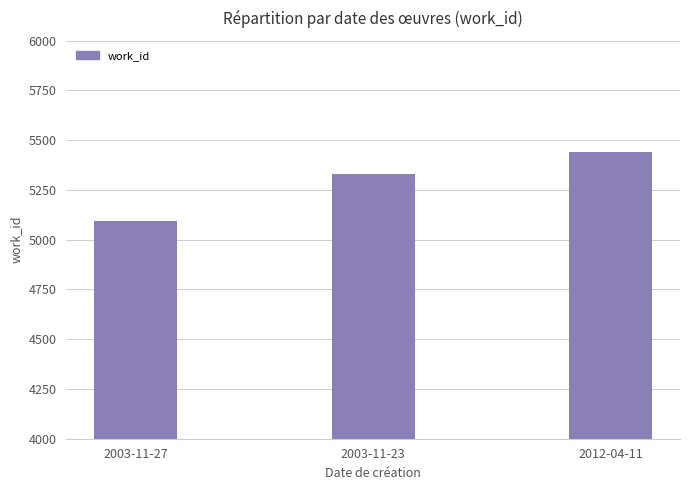

What is the maximum value shown in the chart?

5443